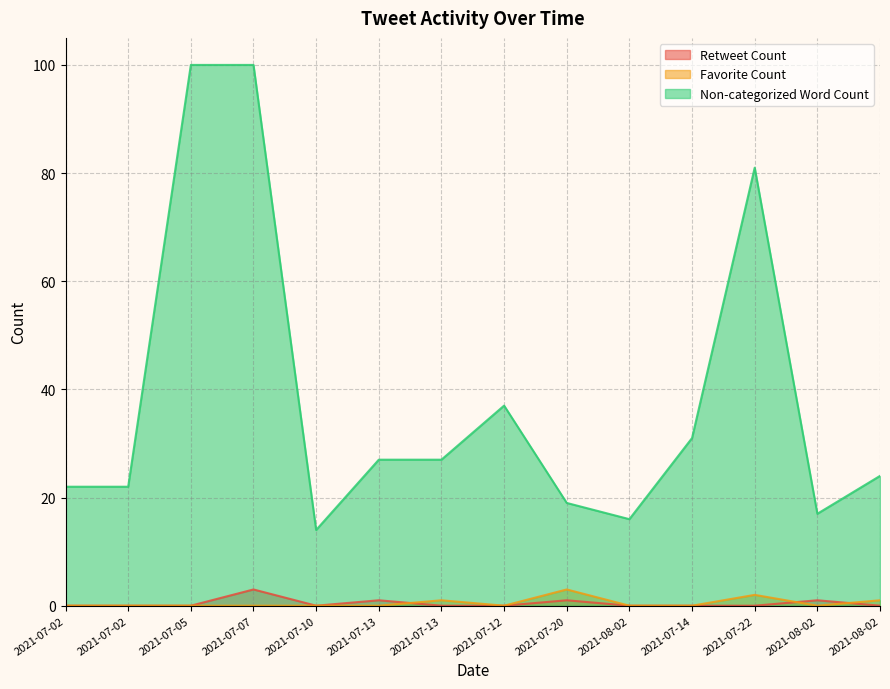

At which category does the chart reach its peak across all series?

2021-07-05